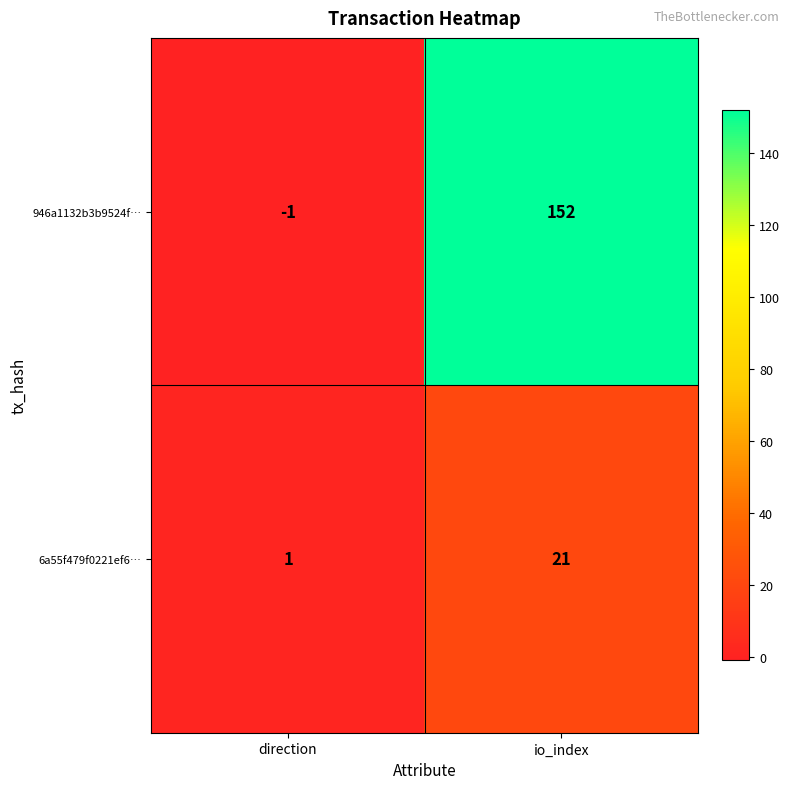

Rank the series by their average value, from highest to lowest.

946a1132b3b9524f…, 6a55f479f0221ef6…